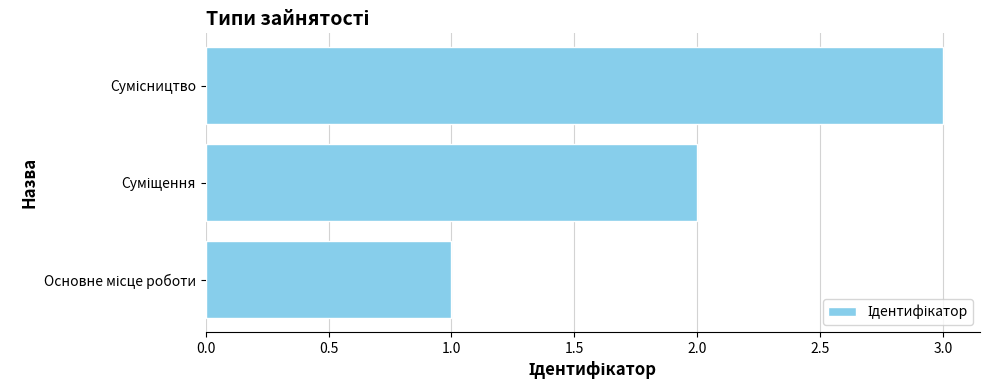

What is the sum of all values?

6